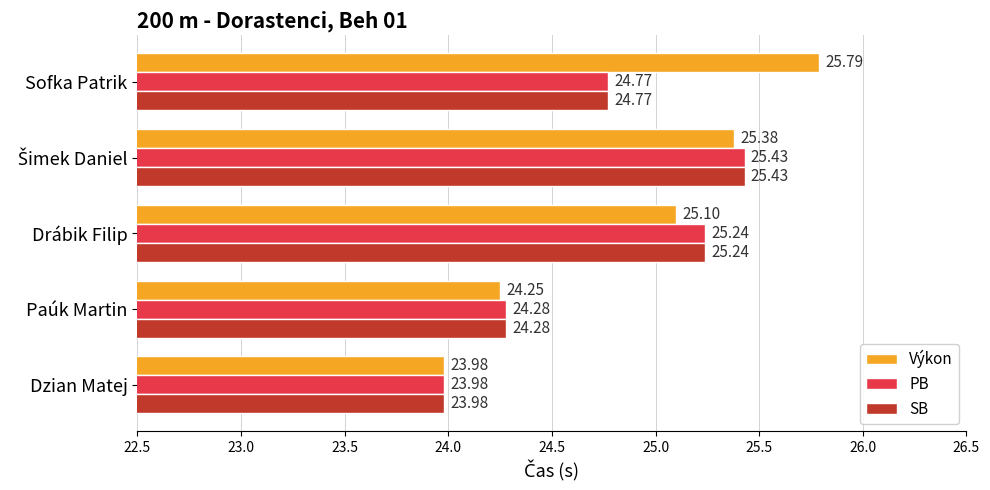

Which series has the widest spread of values?

Výkon